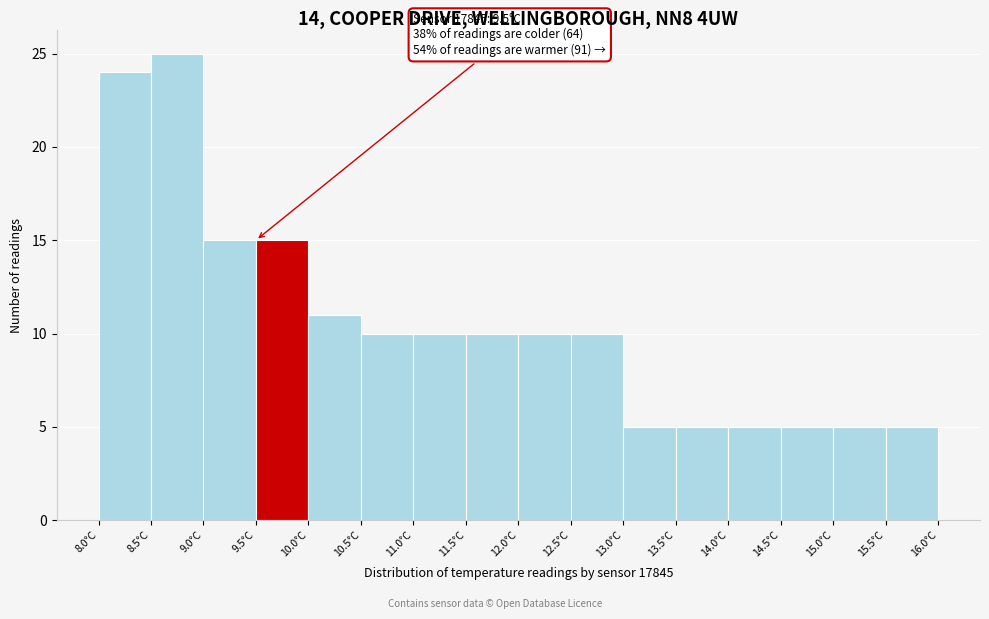

Over which range of the x-axis is the bar tallest?

8.5 to 9.0